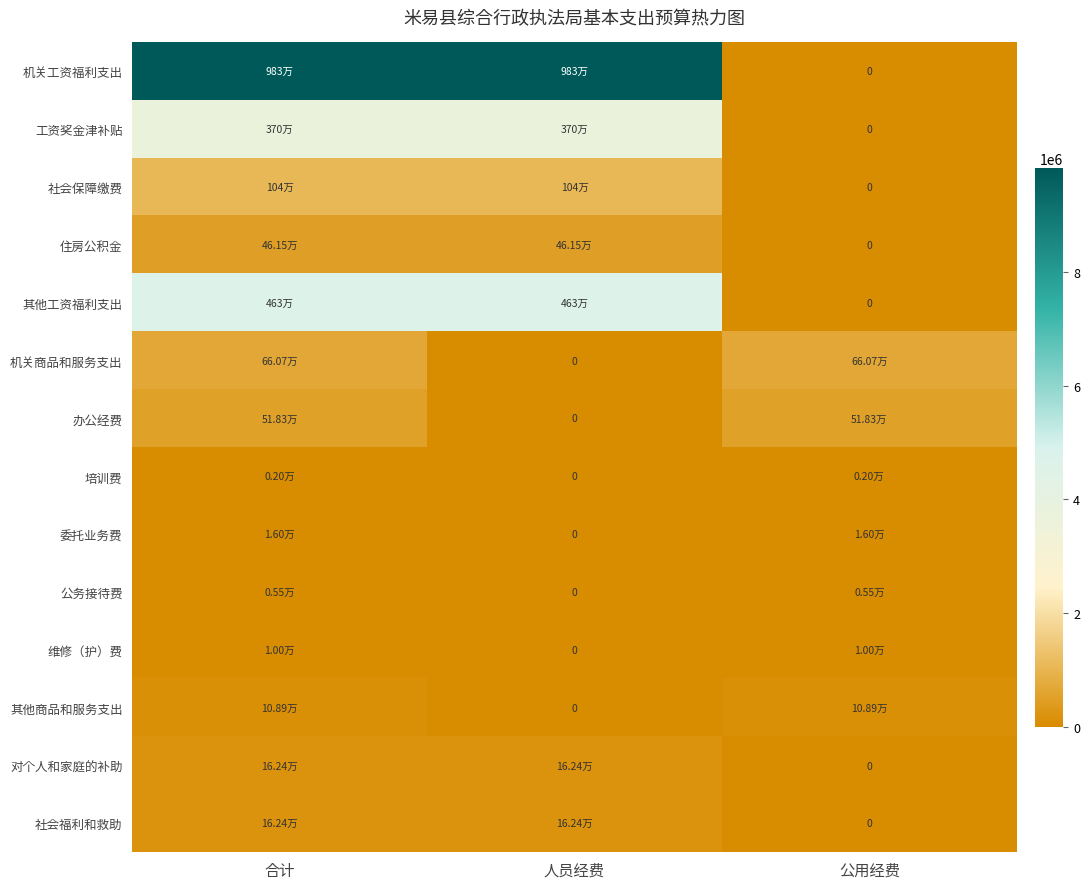

Rank the series at 合计 from highest to lowest value.

机关工资福利支出, 其他工资福利支出, 工资奖金津补贴, 社会保障缴费, 机关商品和服务支出, 办公经费, 住房公积金, 对个人和家庭的补助, 社会福利和救助, 其他商品和服务支出, 委托业务费, 维修（护）费, 公务接待费, 培训费